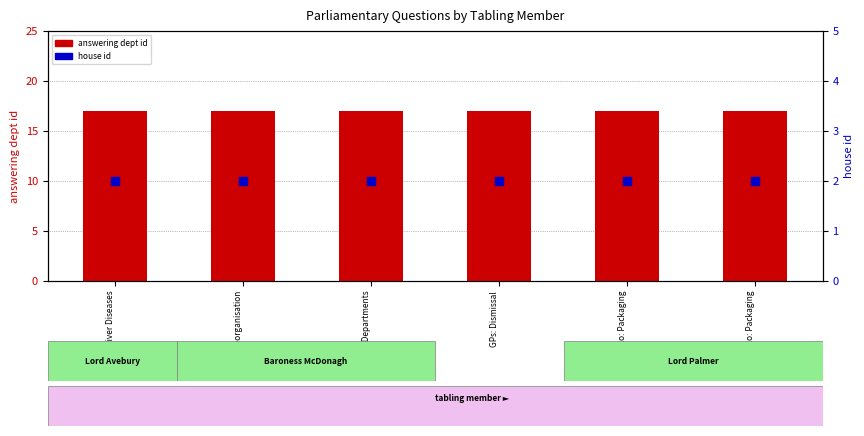

Which series has the largest total across all categories?

answering dept id